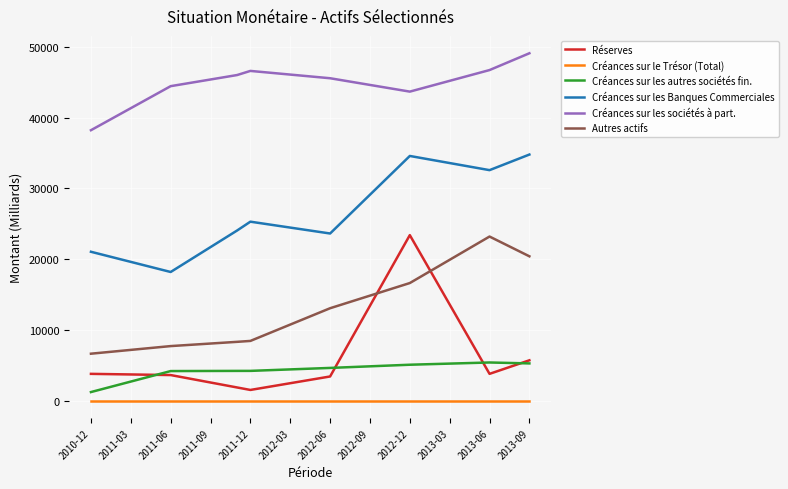

Which series has the largest range (max minus min)?

Réserves